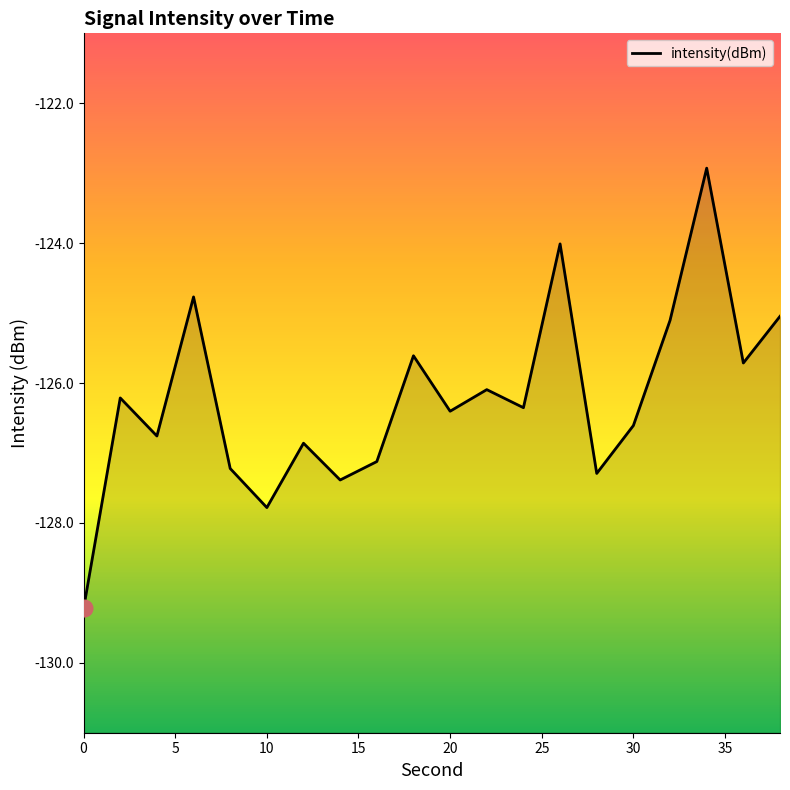

Reading left to right, transcribe all the data shown in this chart.

-129.2	-126.2	-126.8	-124.8	-127.2	-127.8	-126.9	-127.4	-127.1	-125.6	-126.4	-126.1	-126.4	-124.0	-127.3	-126.6	-125.1	-122.9	-125.7	-125.0